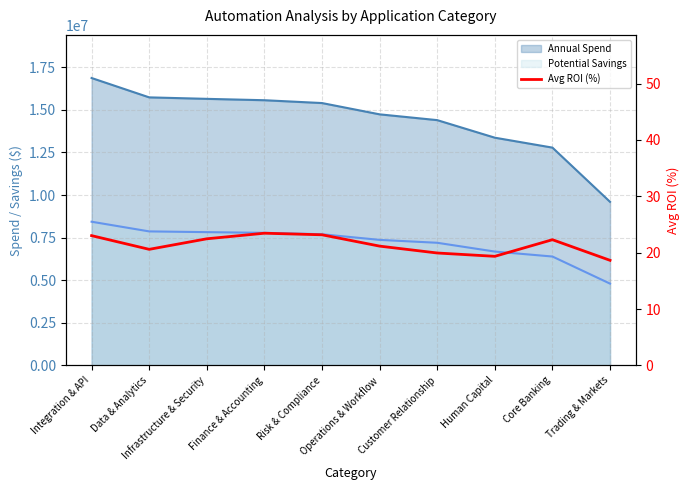

Does the chart have visible grid lines?

Yes